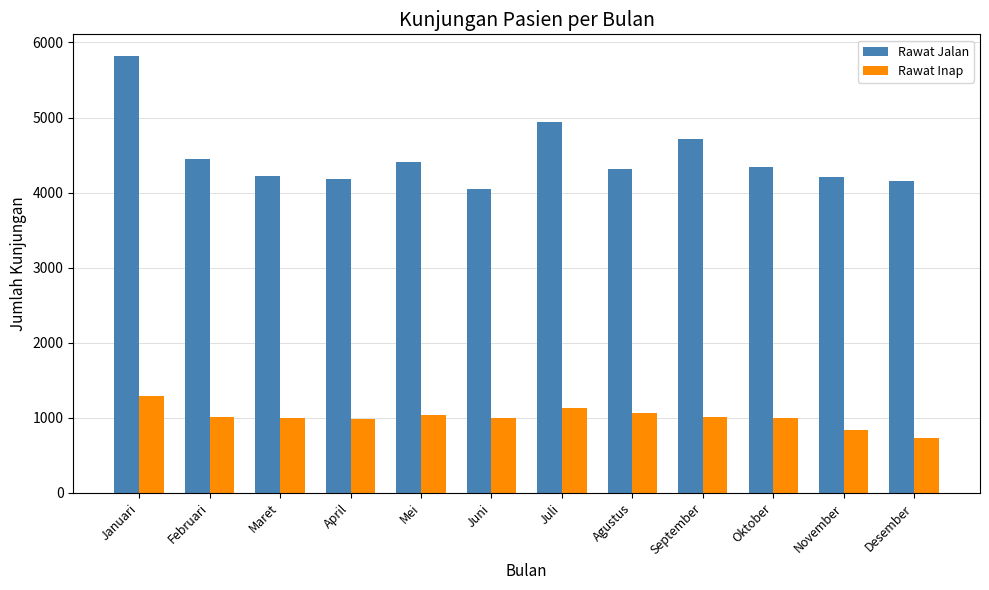

List the series in order of their overall mean, highest first.

Rawat Jalan, Rawat Inap